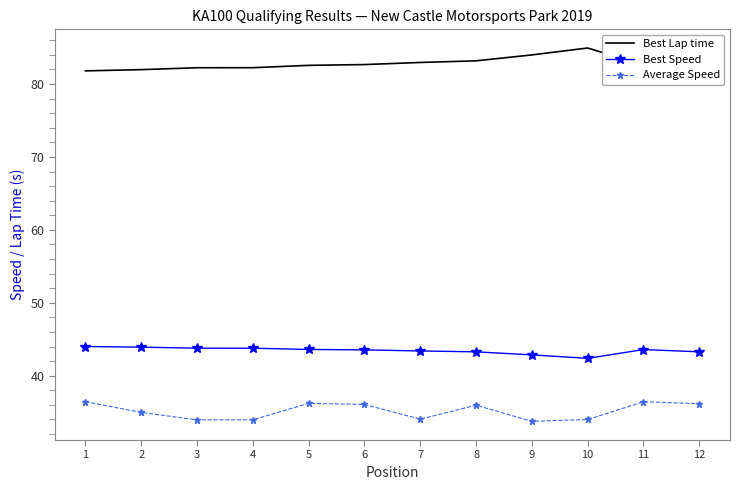

The Average Speed series shows 36.2 at 5. True or false?

True